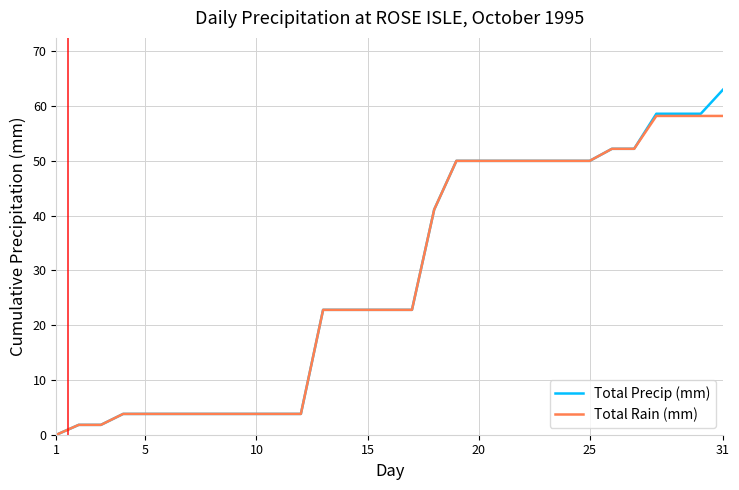

What is the highest value of the Total Precip (mm) series?

63.0